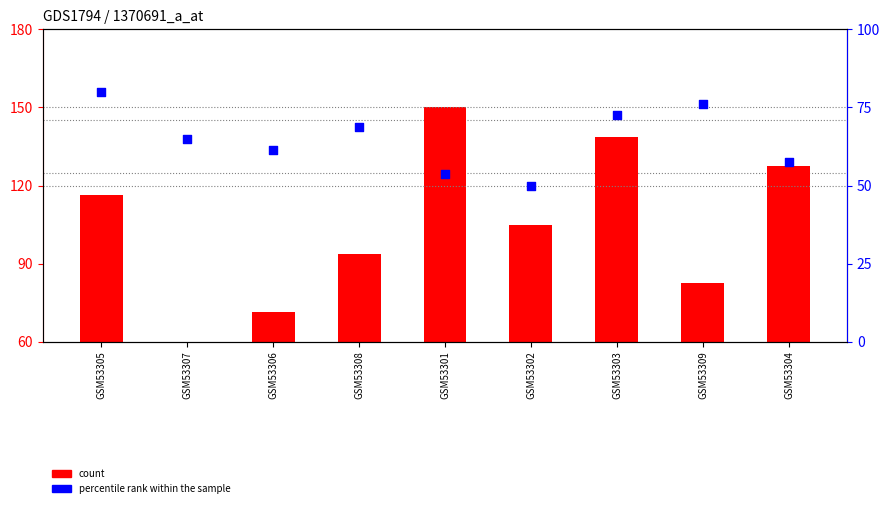

Is the value of percentile rank within the sample at GSM53301 greater than the value of count at GSM53305?

No